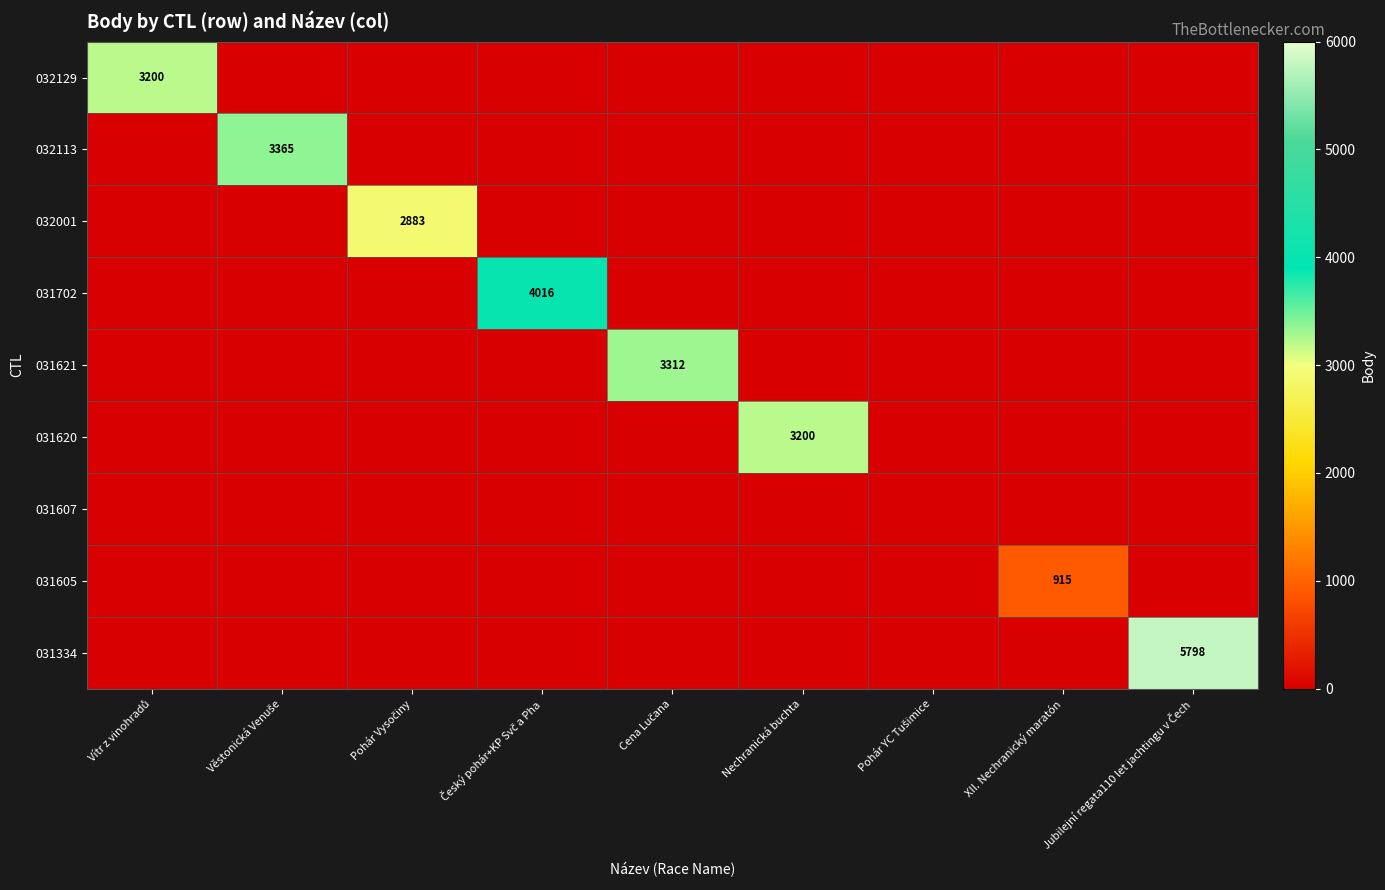

What is the sum of the 031605 values at XII. Nechranický maratón and Pohár Vysočiny?

915